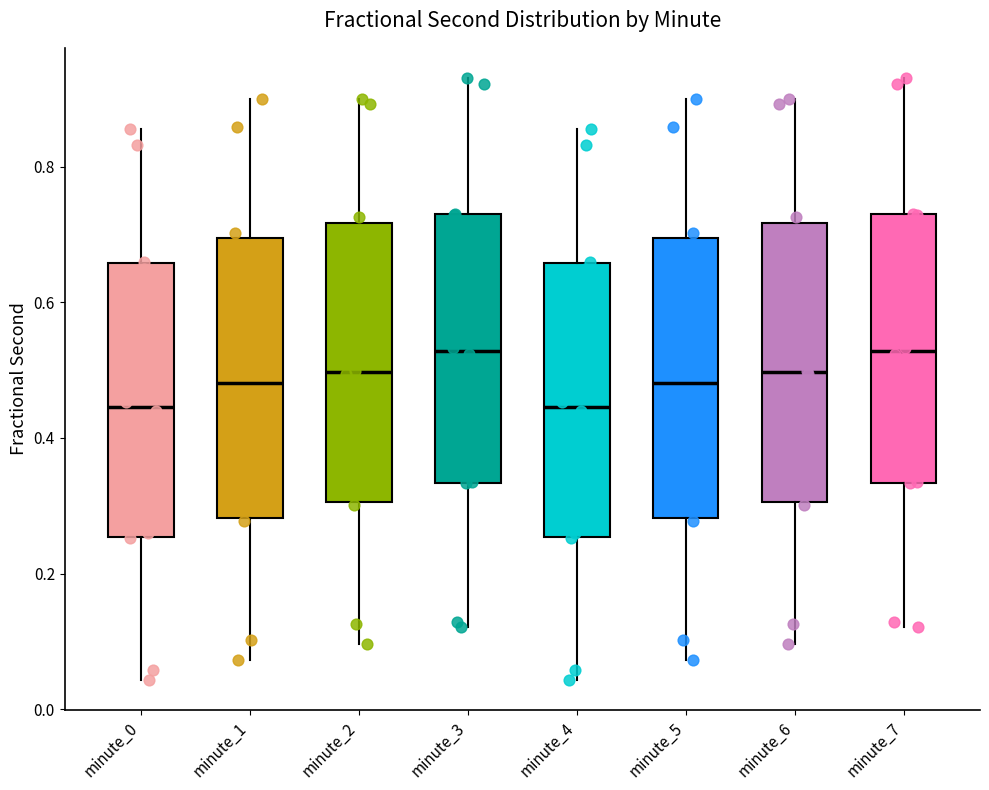

Where is the upper edge of the box for minute_1 on the y-axis? The values are not printed on the chart, so give them approximately, as read against the axis.

0.70